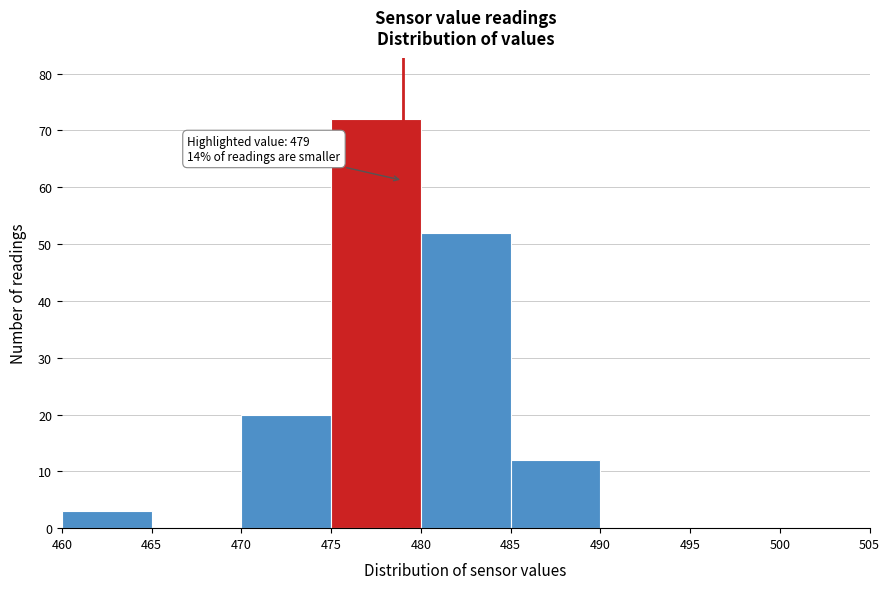

Which range on the x-axis has the tallest bar?

475 to 480